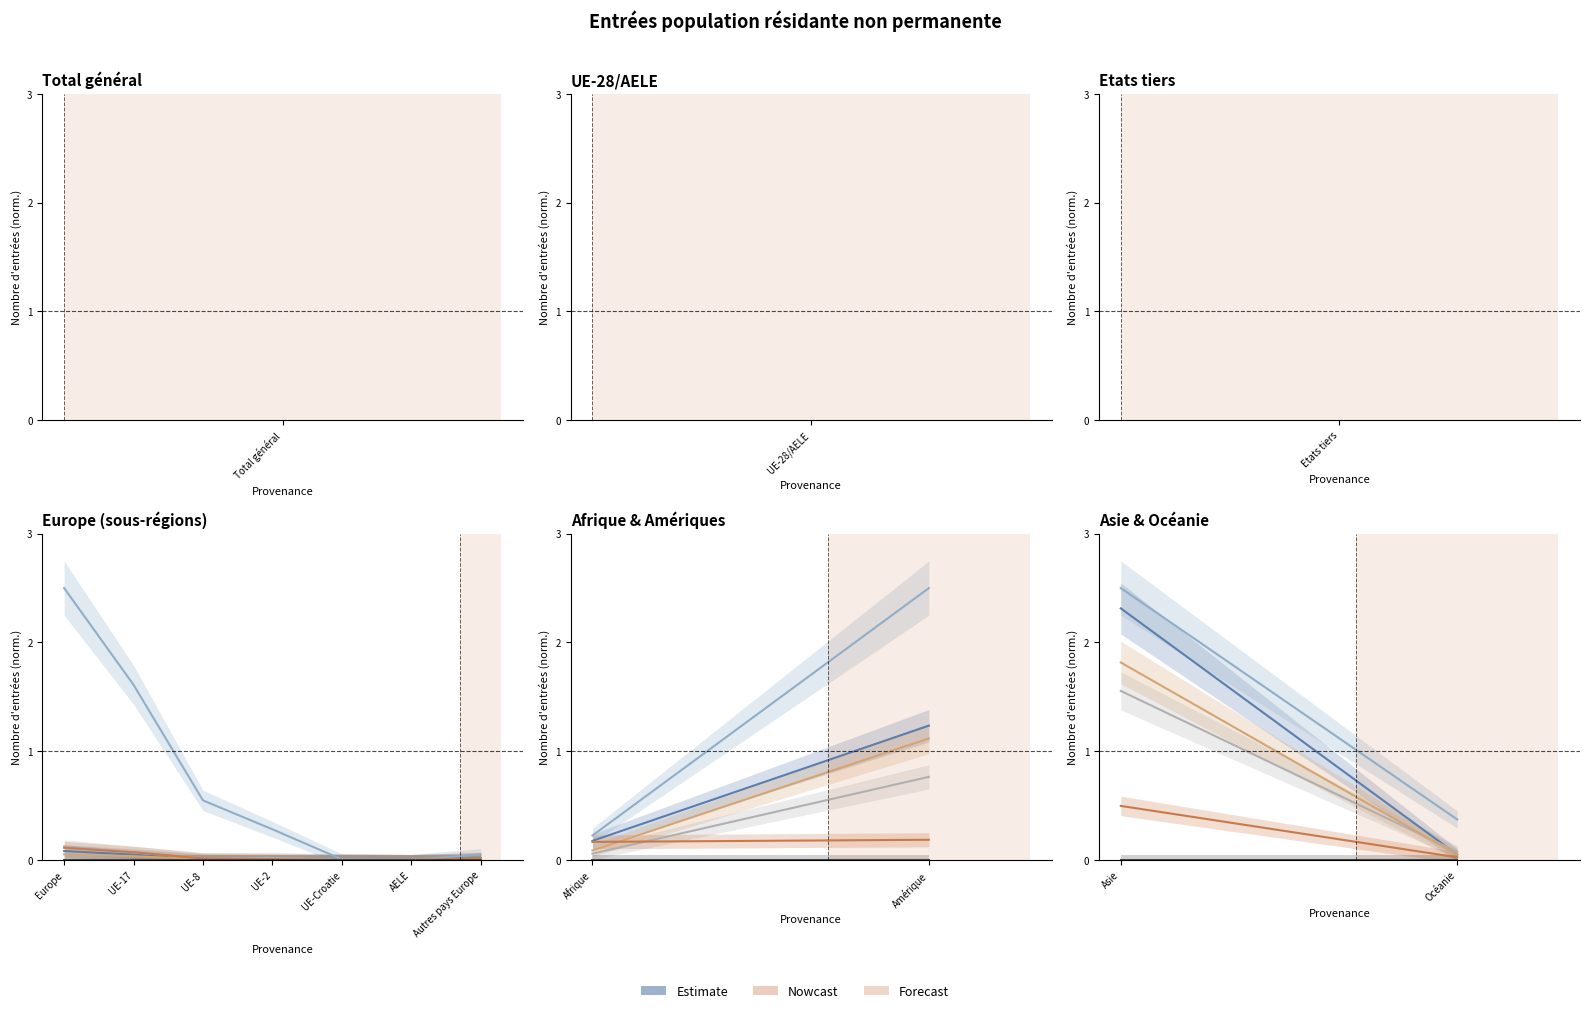

What is the difference between the highest and lowest values at Océanie?

0.4